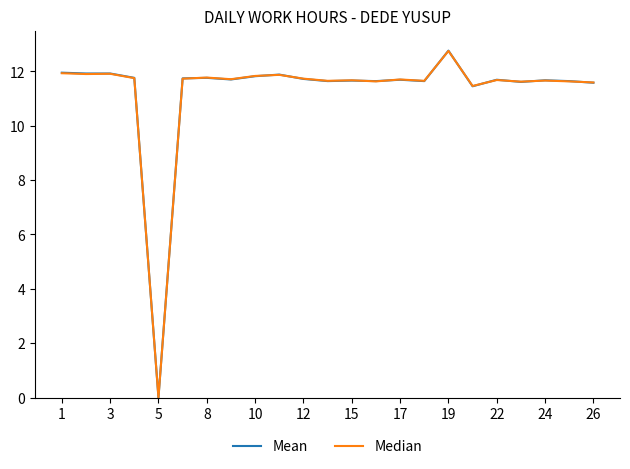

Which series has the largest range (max minus min)?

Mean